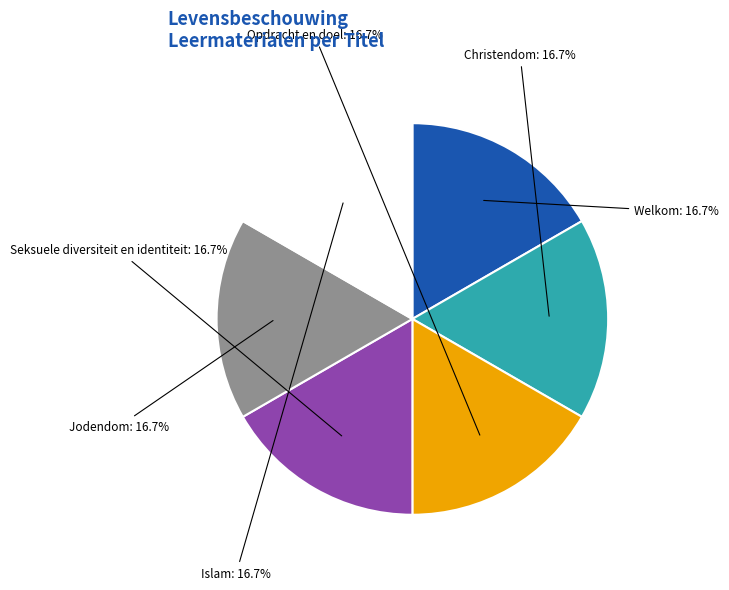

Approximately how many times larger is the value at Seksuele diversiteit en identiteit compared to Christendom?

1.0